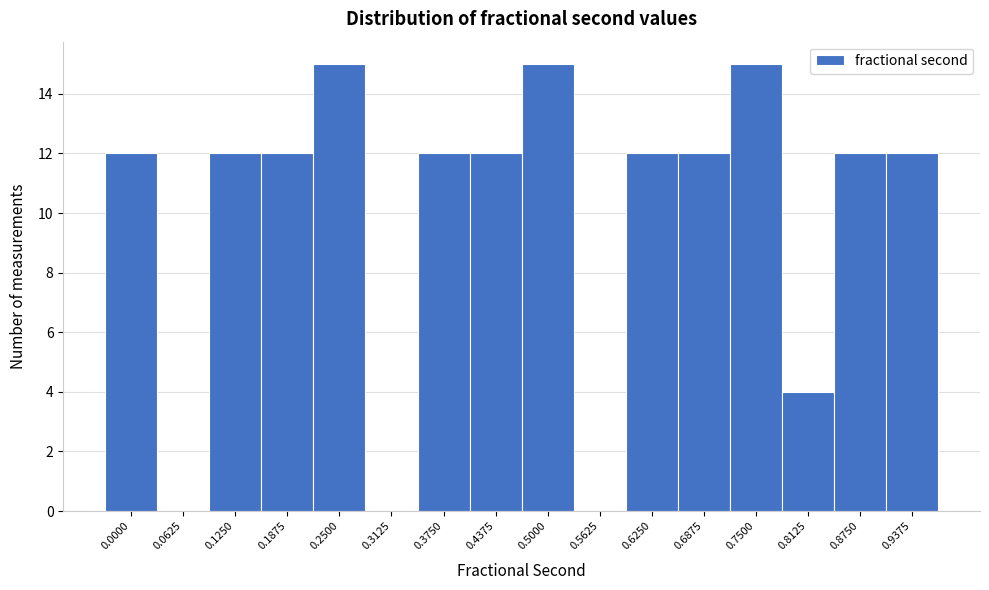

Reading left to right, what are all the values shown in this chart?

0.0000=12	0.0625=0	0.1250=12	0.1875=12	0.2500=15	0.3125=0	0.3750=12	0.4375=12	0.5000=15	0.5625=0	0.6250=12	0.6875=12	0.7500=15	0.8125=4	0.8750=12	0.9375=12